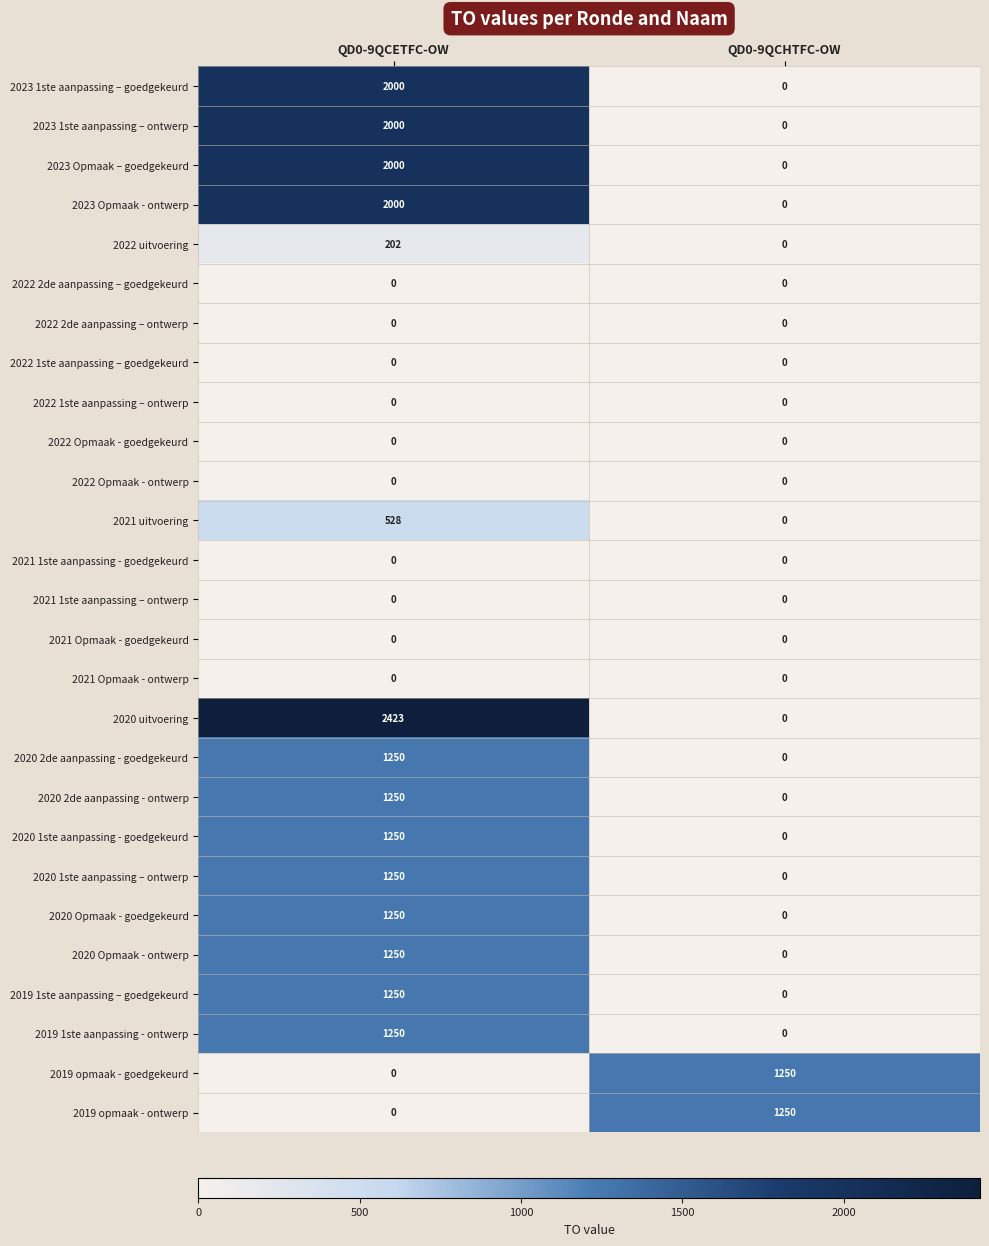

Which series has the largest total across all categories?

2020 uitvoering